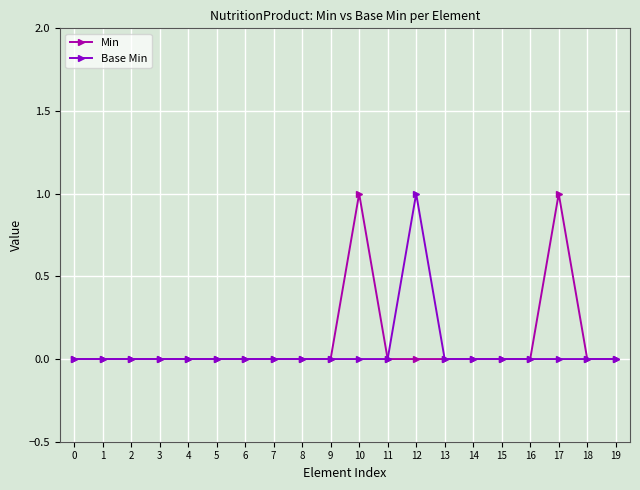

Does the chart display data point markers on the line(s)?

Yes